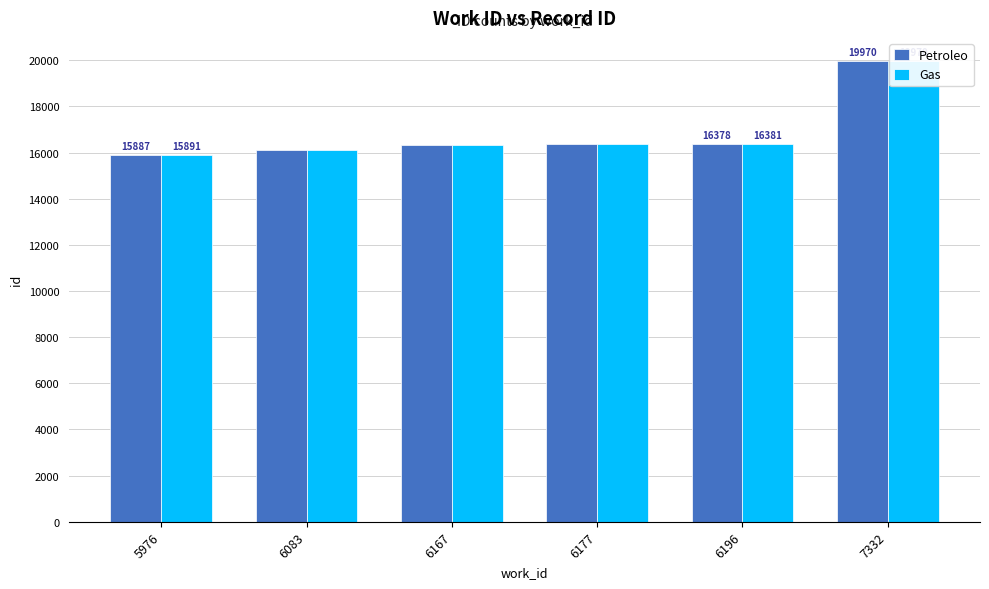

What is the difference between the maximum and minimum values in the Gas series?

4079